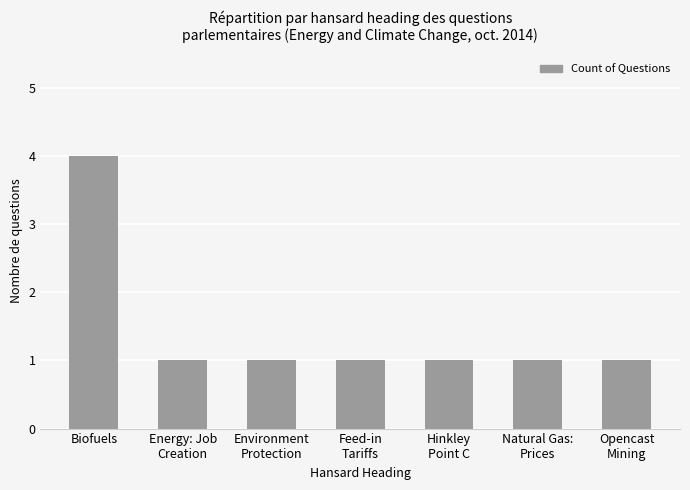

The chart shows a value of 4 at Biofuels. True or false?

True